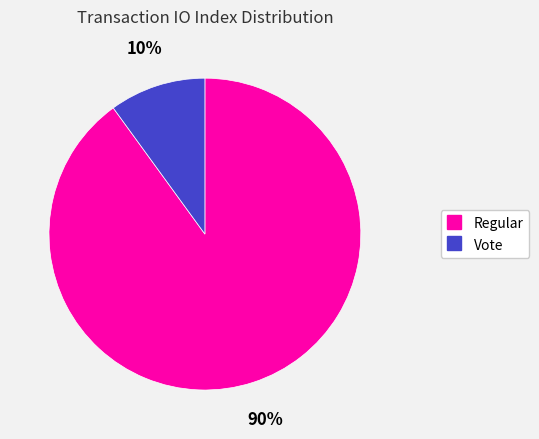

Does Regular account for over 50% of the chart?

Yes